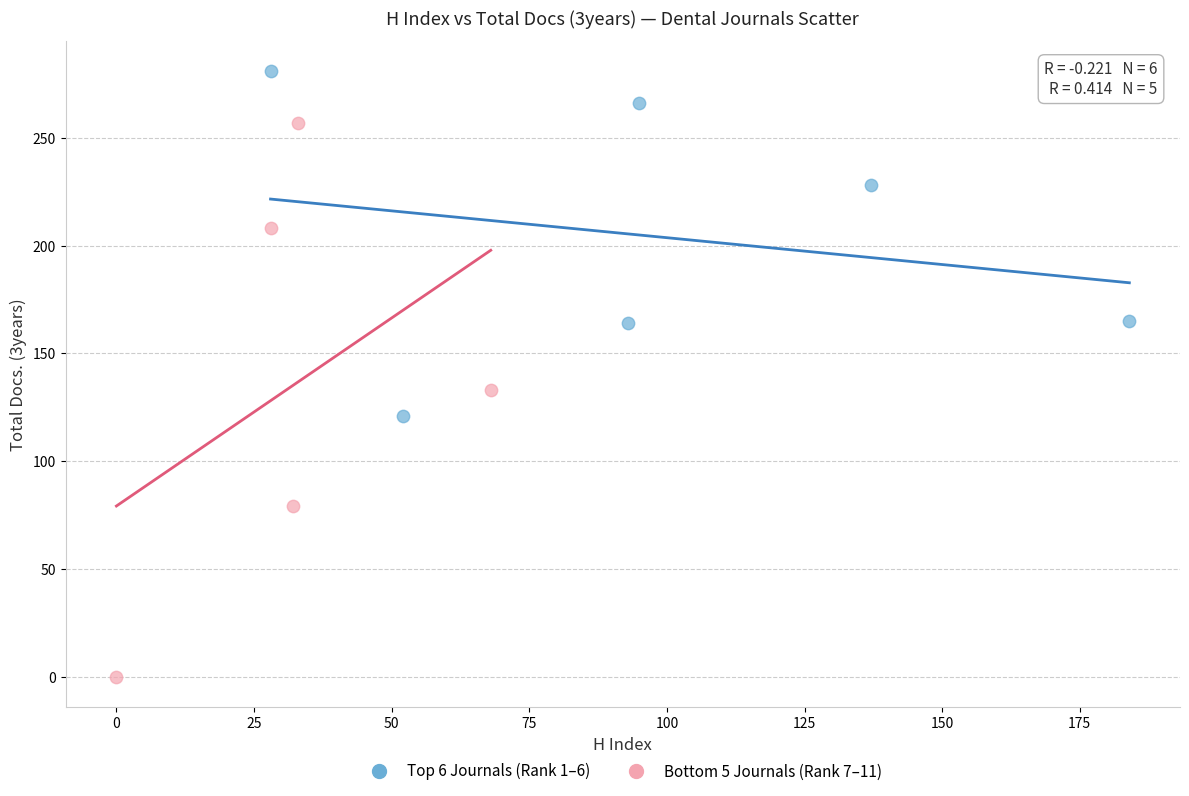

Which series reaches the maximum Y coordinate?

Top 6 Journals (Rank 1–6)